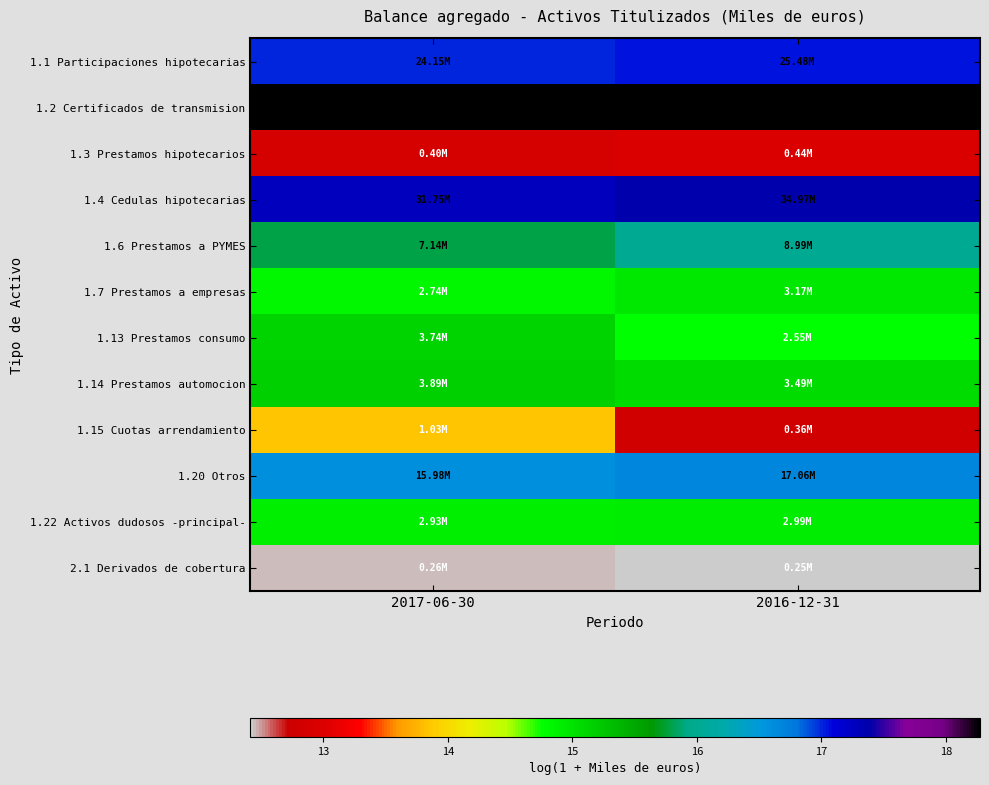

Rank the series by their maximum value, from lowest to highest.

2.1 Derivados de cobertura, 1.3 Prestamos hipotecarios, 1.15 Cuotas arrendamiento, 1.22 Activos dudosos -principal-, 1.7 Prestamos a empresas, 1.13 Prestamos consumo, 1.14 Prestamos automocion, 1.6 Prestamos a PYMES, 1.20 Otros, 1.1 Participaciones hipotecarias, 1.4 Cedulas hipotecarias, 1.2 Certificados de transmision